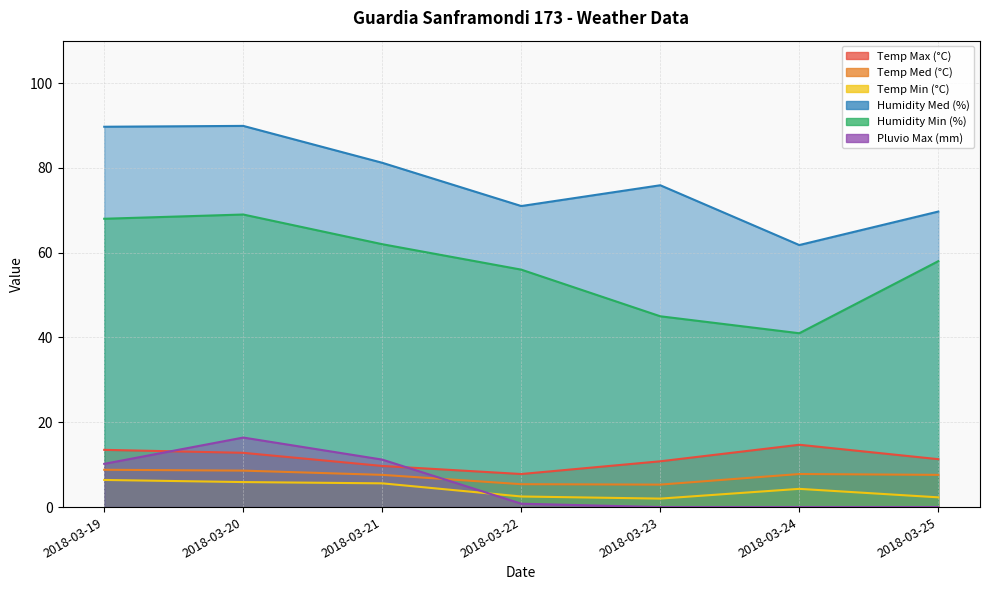

Where is Pluvio Max (mm) nearest to the value 8?

2018-03-19